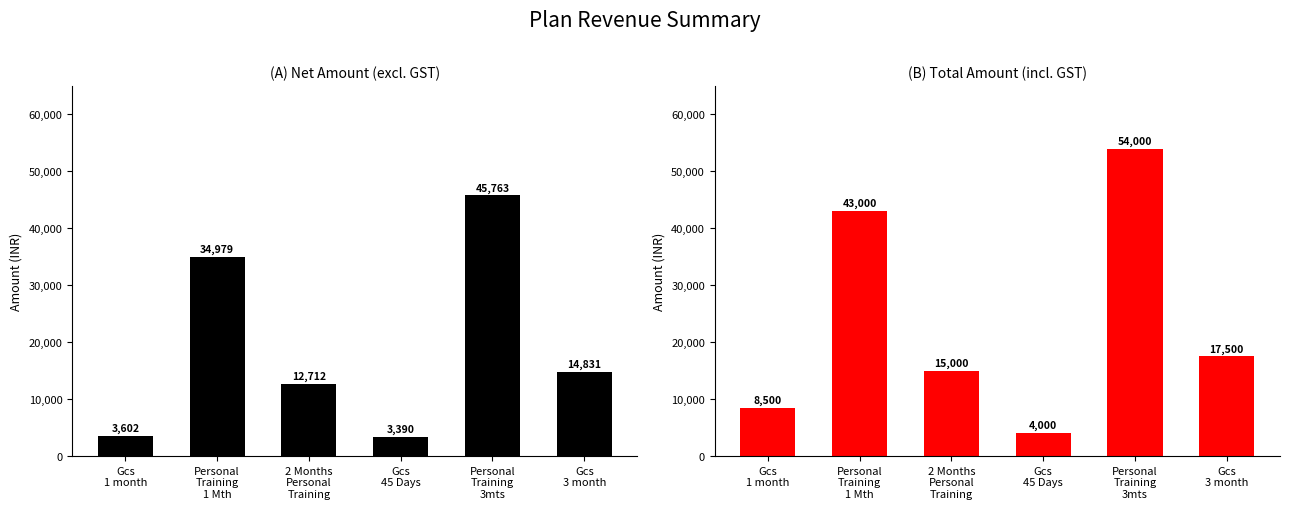

The value of Total Amount at Gcs
1 month is 11526.2. True or false?

False